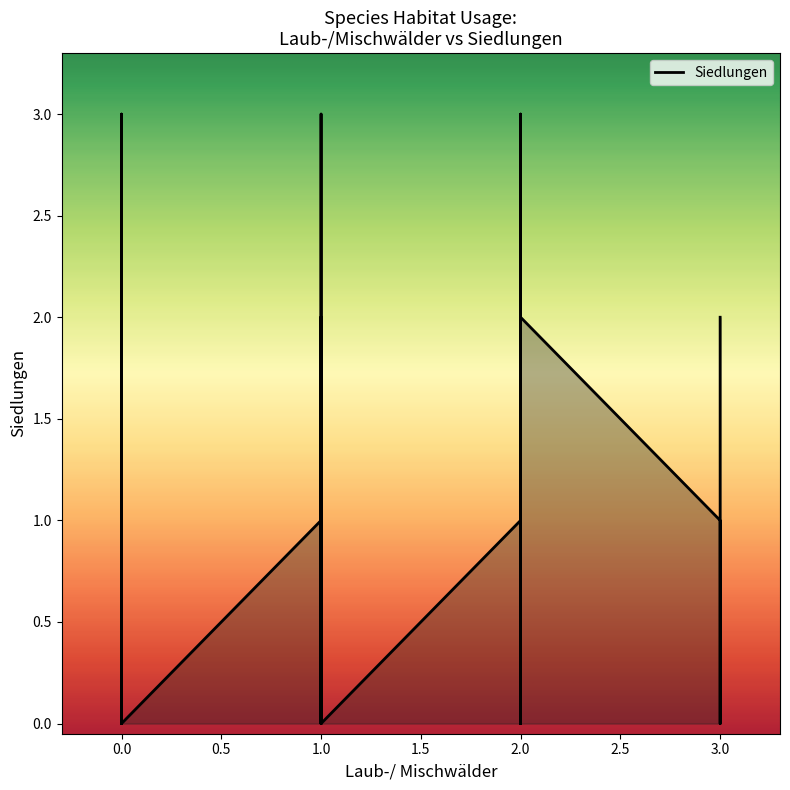

Which label corresponds to the smallest value in the chart?

2